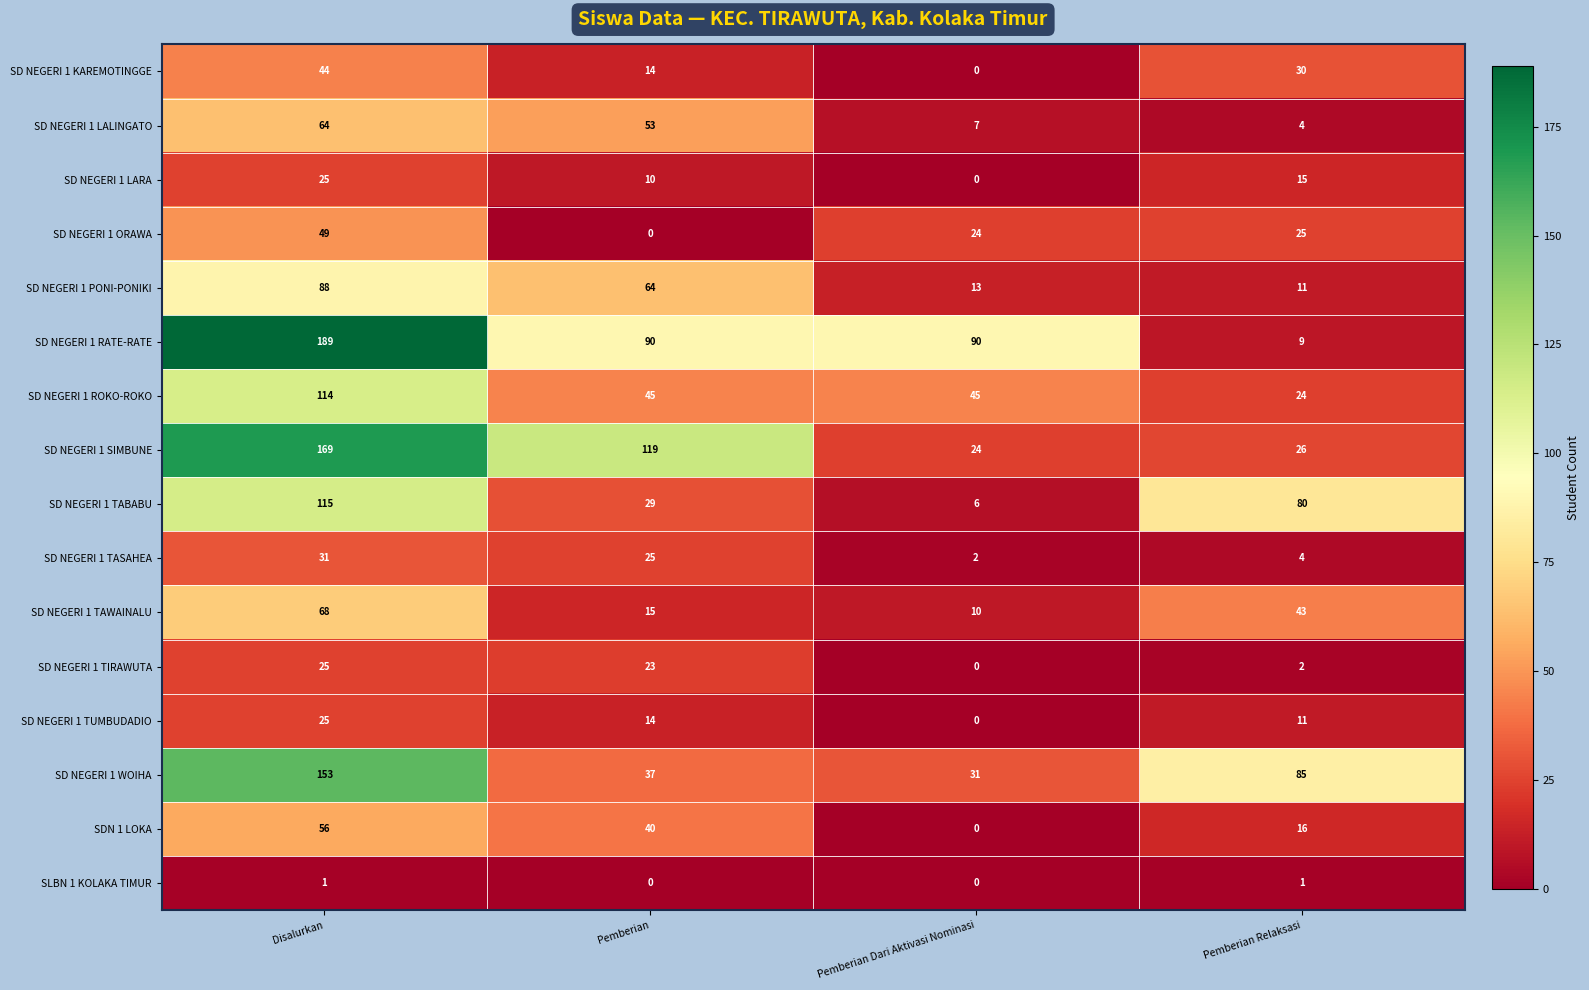

What is the difference between the second highest and minimum values in the SD NEGERI 1 ROKO-ROKO series?

21